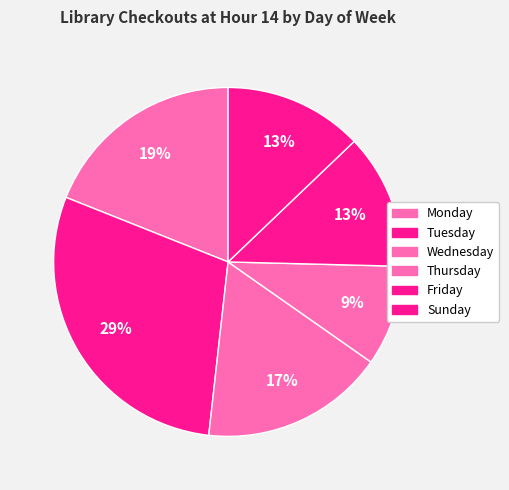

Count the number of slices in the pie.

6